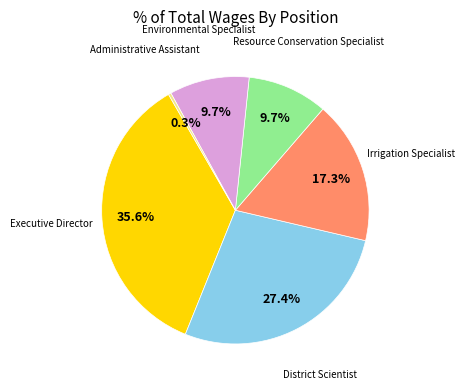

Does any single category account for the majority?

No